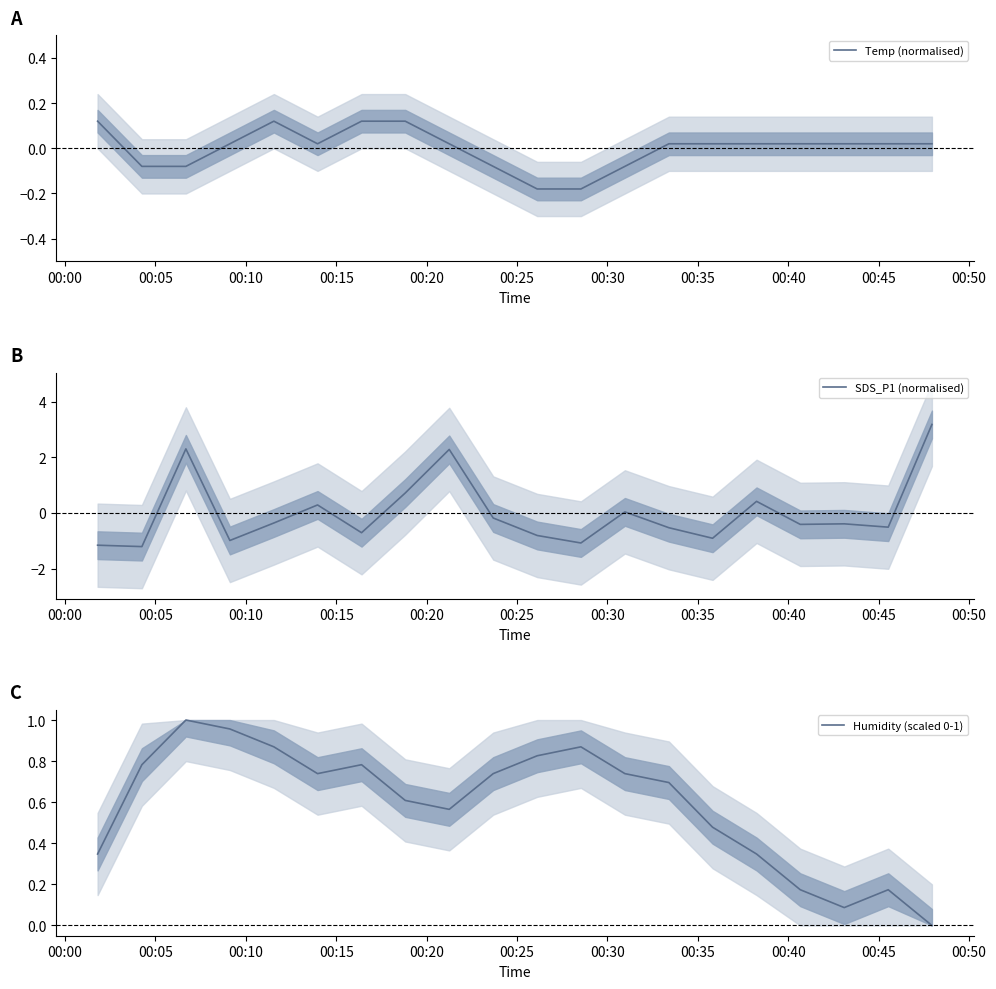

What is the highest value of the SDS_P1 (normalised) series?

3.2